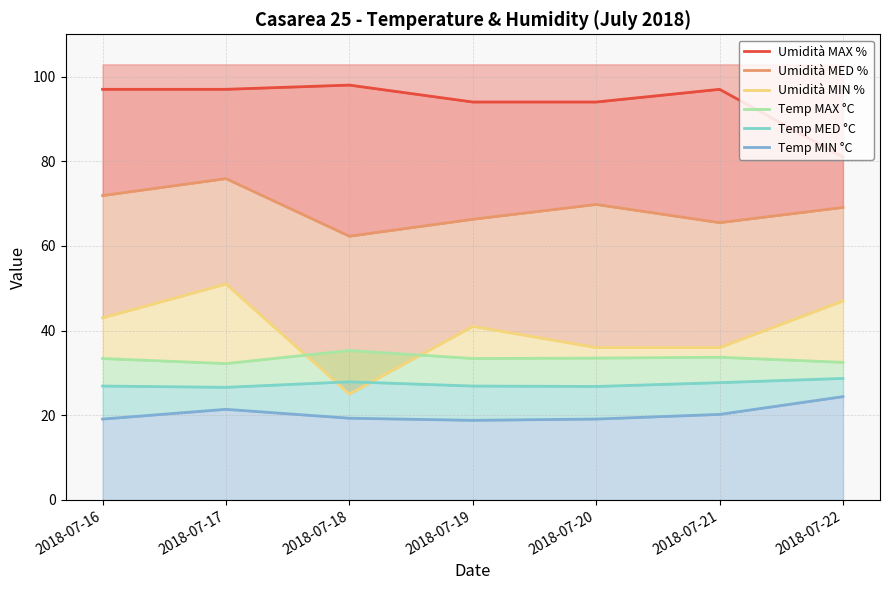

At how many categories does at least one series exceed 28?

7